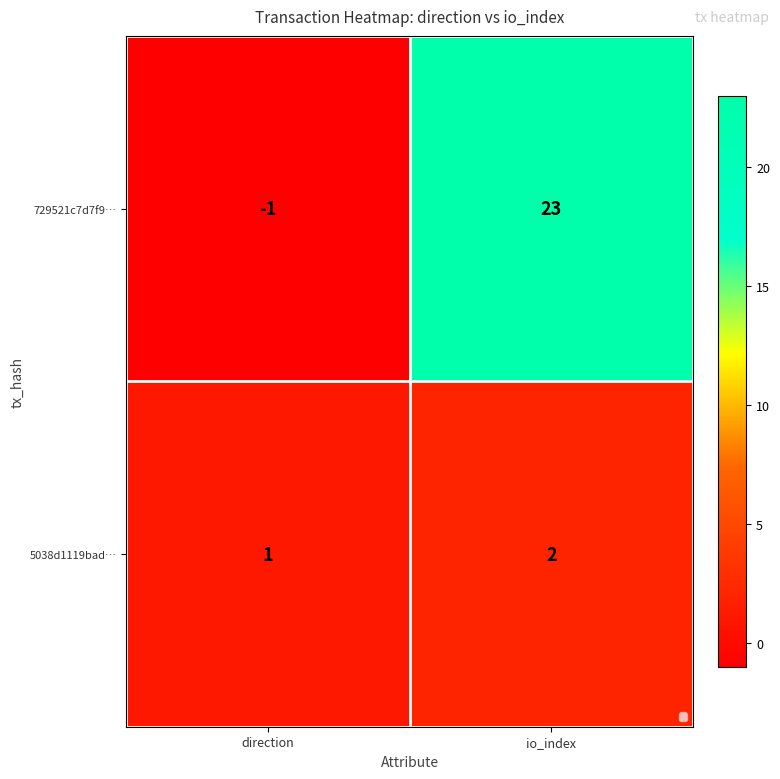

At which category is the sum across all series the highest?

io_index